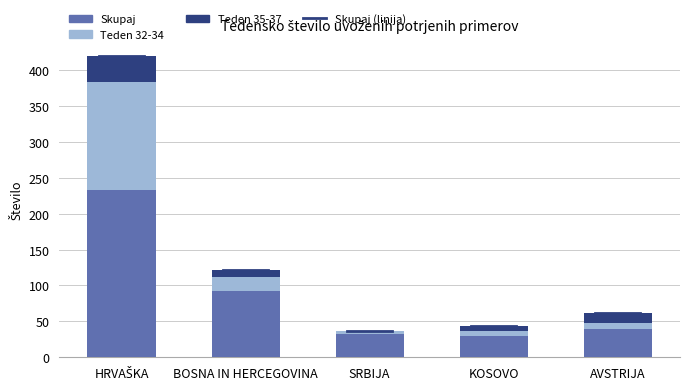

How many categories are shown in the chart?

5